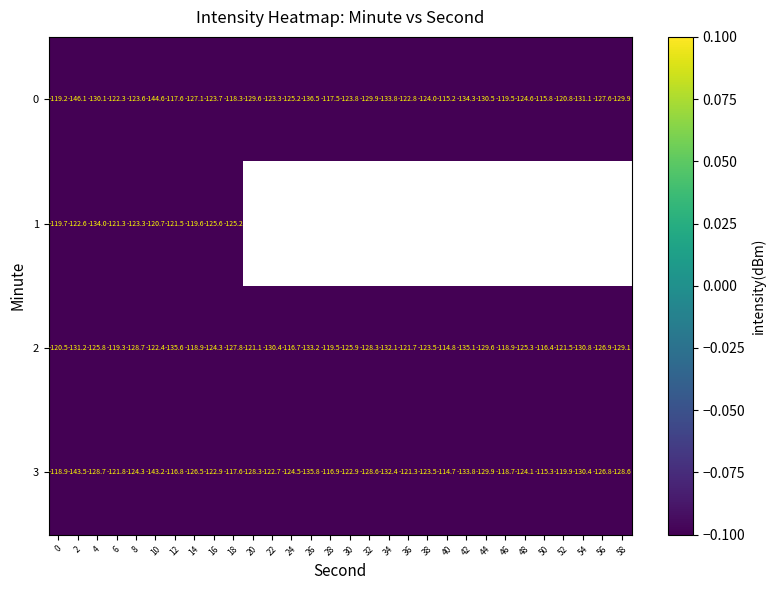

Is the value of 3 at 26 greater than the value of 2 at 18?

No